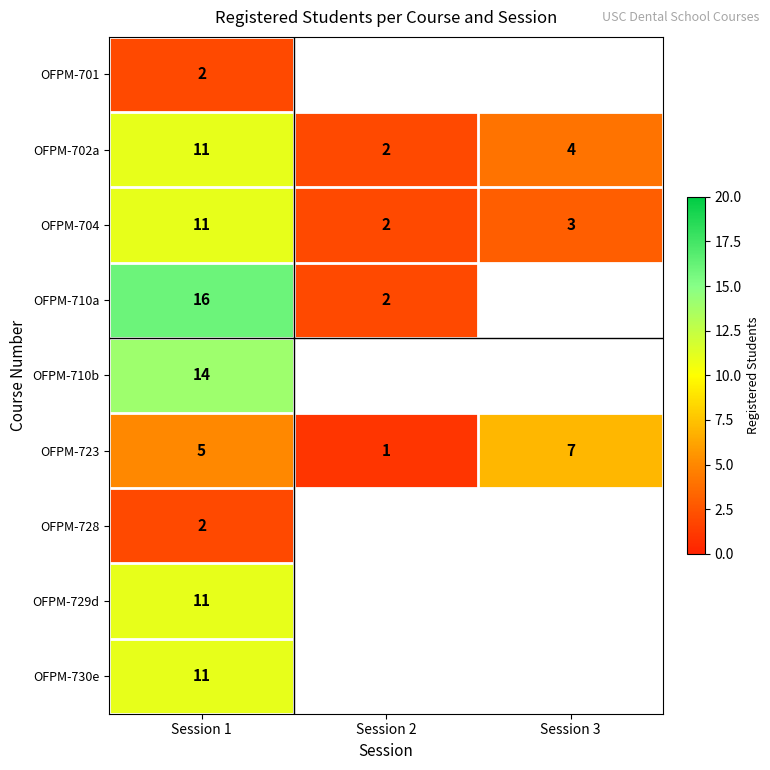

At which category does the chart reach its minimum across all series?

Session 2